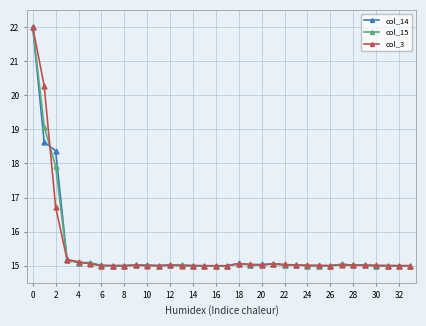

What are all the series names shown in the legend?

col_14, col_15, col_3